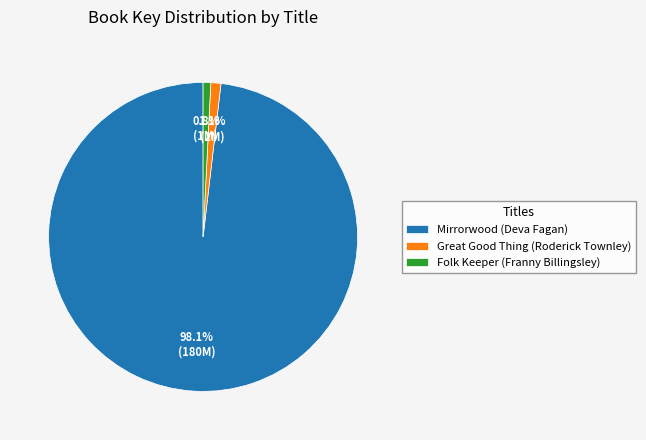

To the nearest percent, what is the combined percentage of Great Good Thing (Roderick Townley) and Mirrorwood (Deva Fagan)?

99%